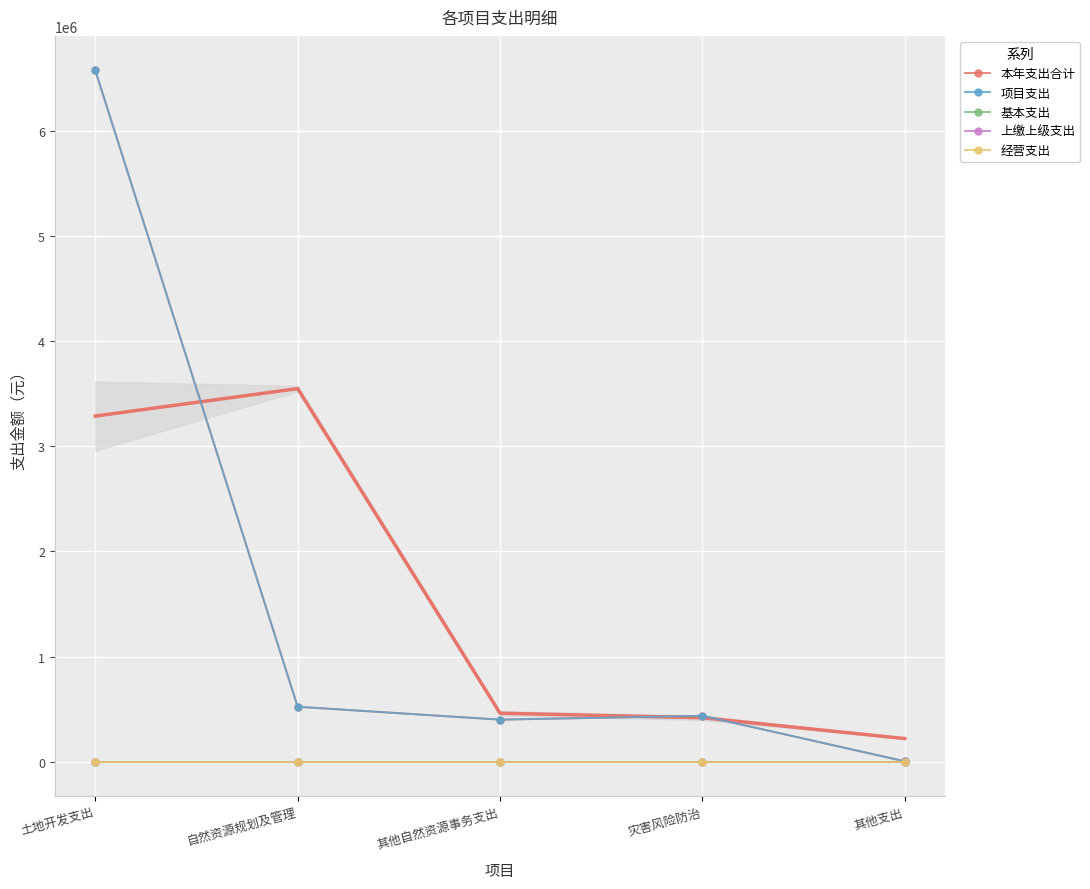

Which series has the largest total across all categories?

本年支出合计